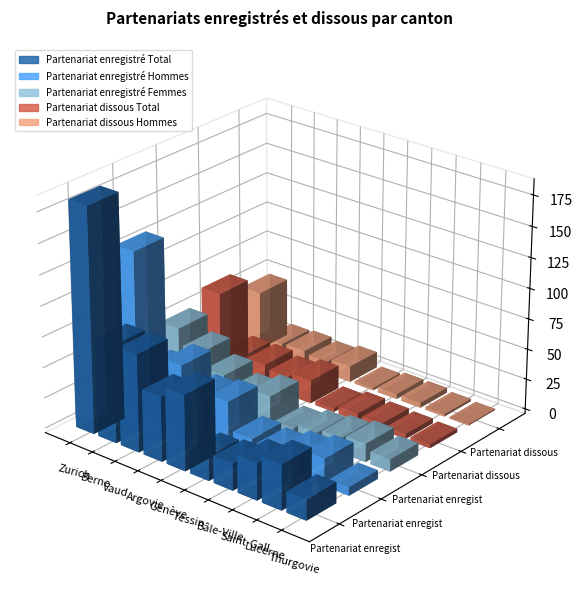

What is the average value of the Partenariat enregistré Hommes series?

37